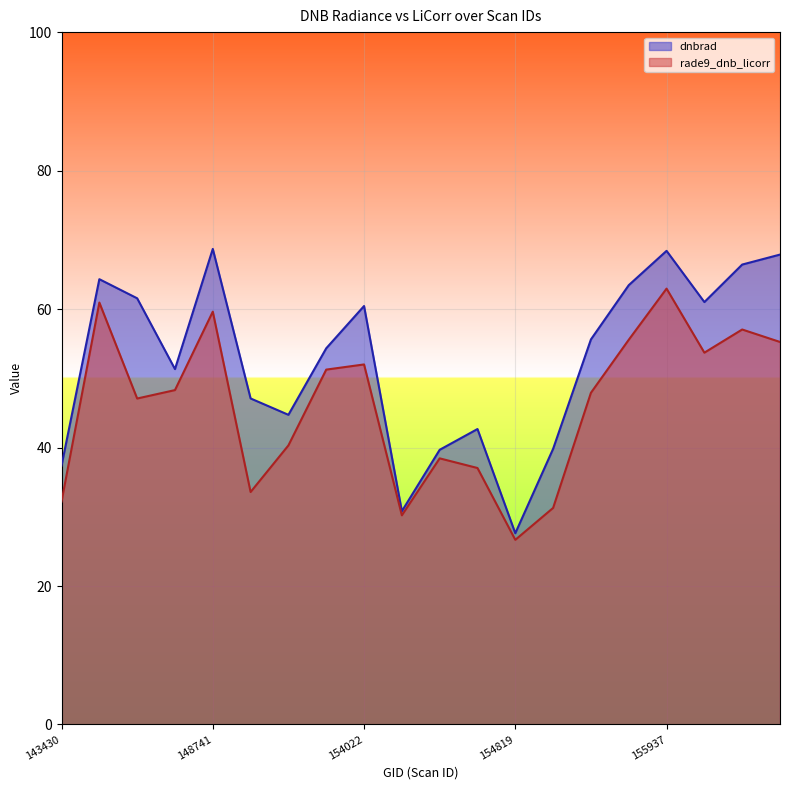

At how many categories does at least one series exceed 64?

5